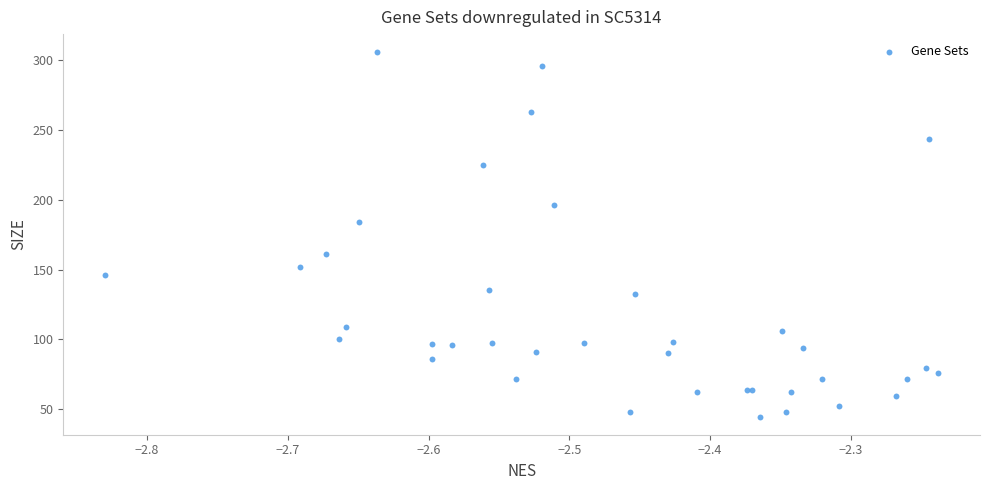

What Y value in the scatter plot is closest to 175?

184.0